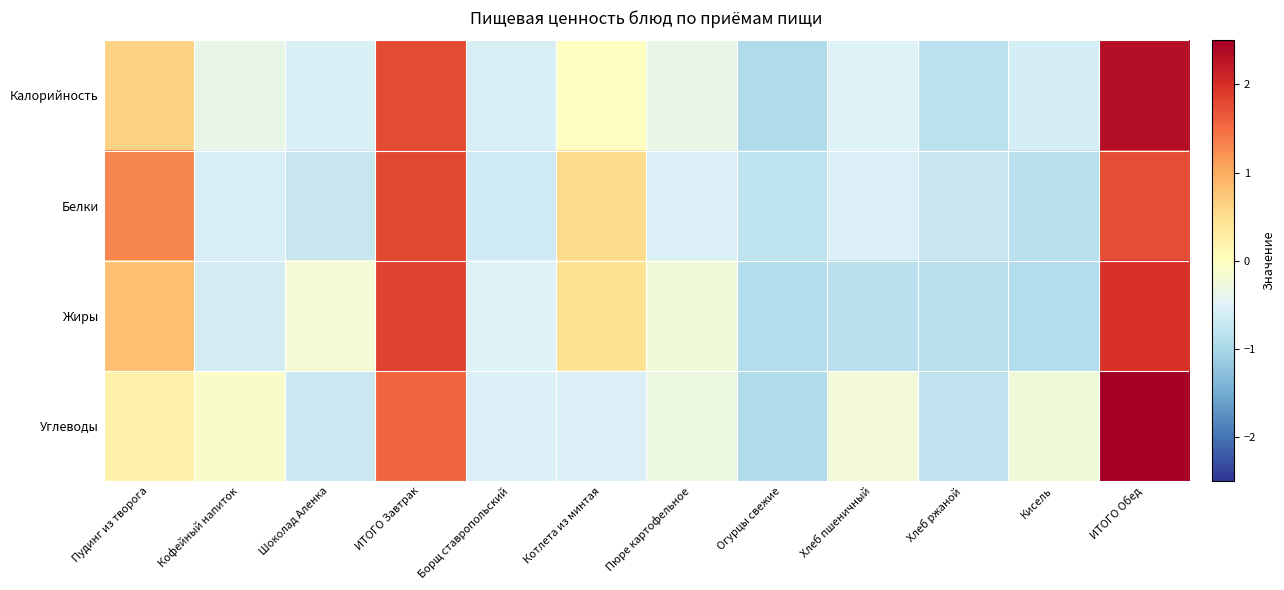

Which series changed the most between Котлета из минтая and Хлеб пшеничный?

Жиры